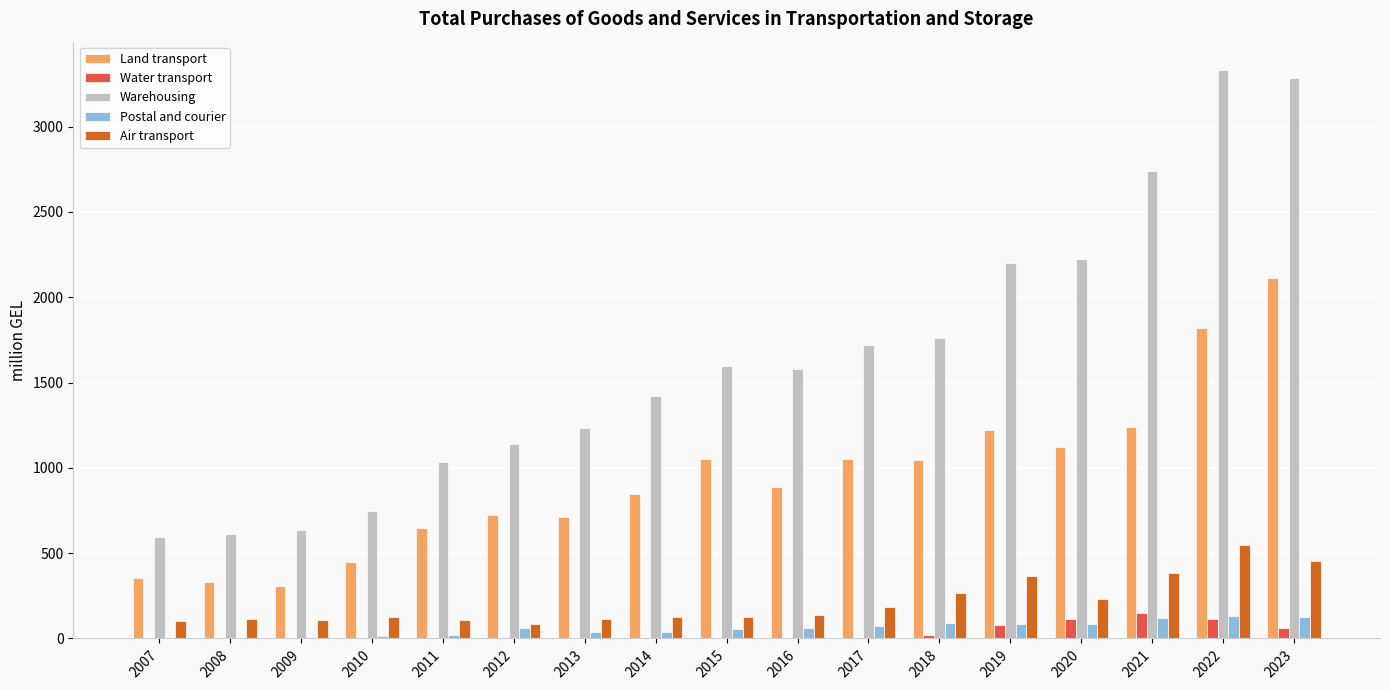

Which series has the largest total across all categories?

Warehousing